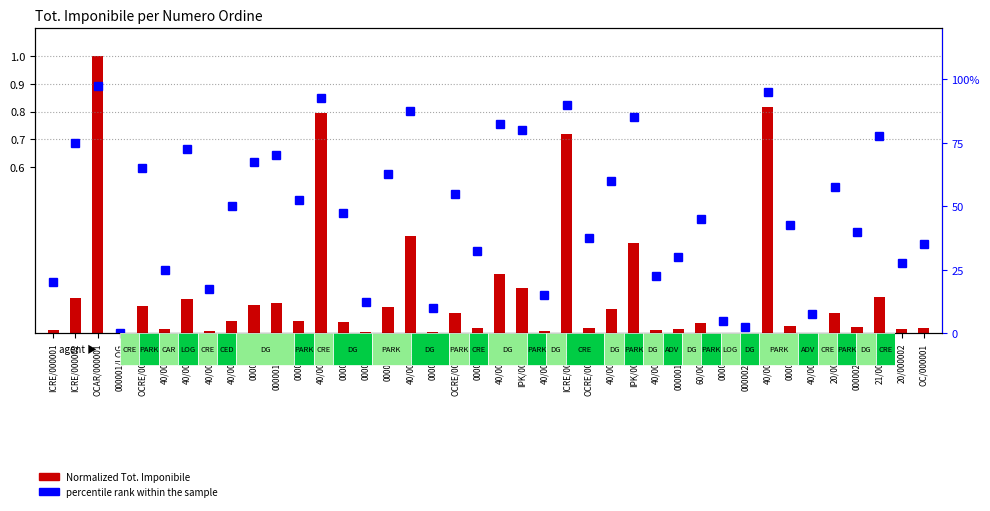

List the series in order of their overall mean, lowest first.

Normalized Tot. Imponibile, Percentile rank within sample